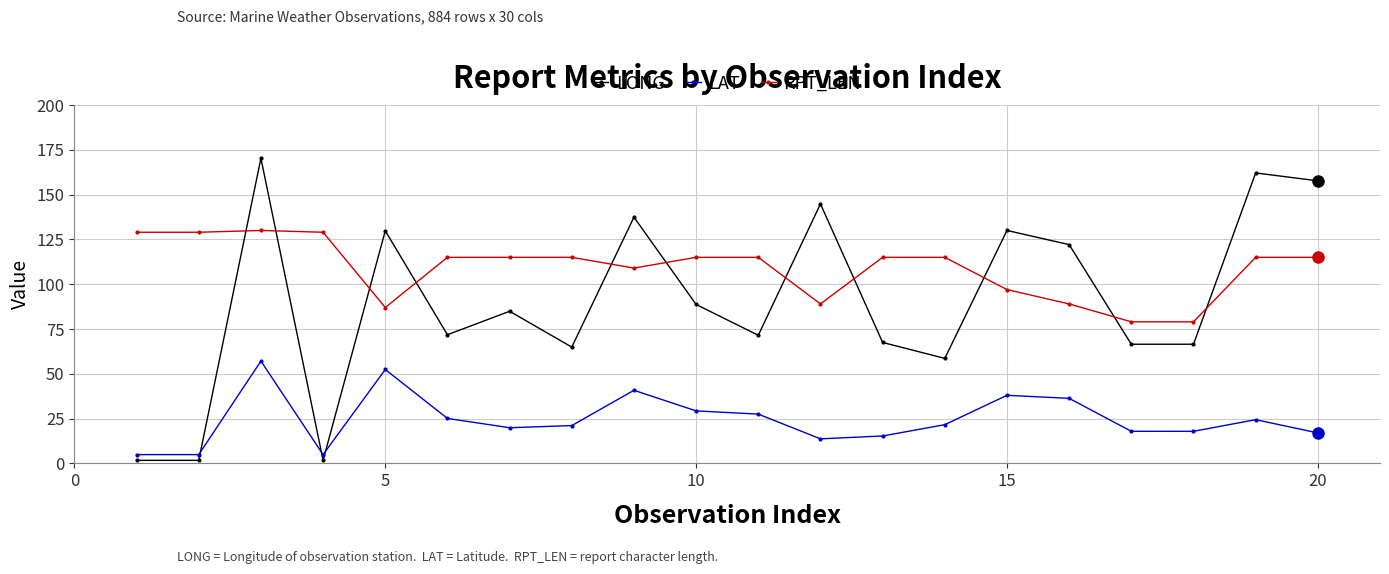

What is the value of the RPT_LEN point at the 10th from the left?

115.0